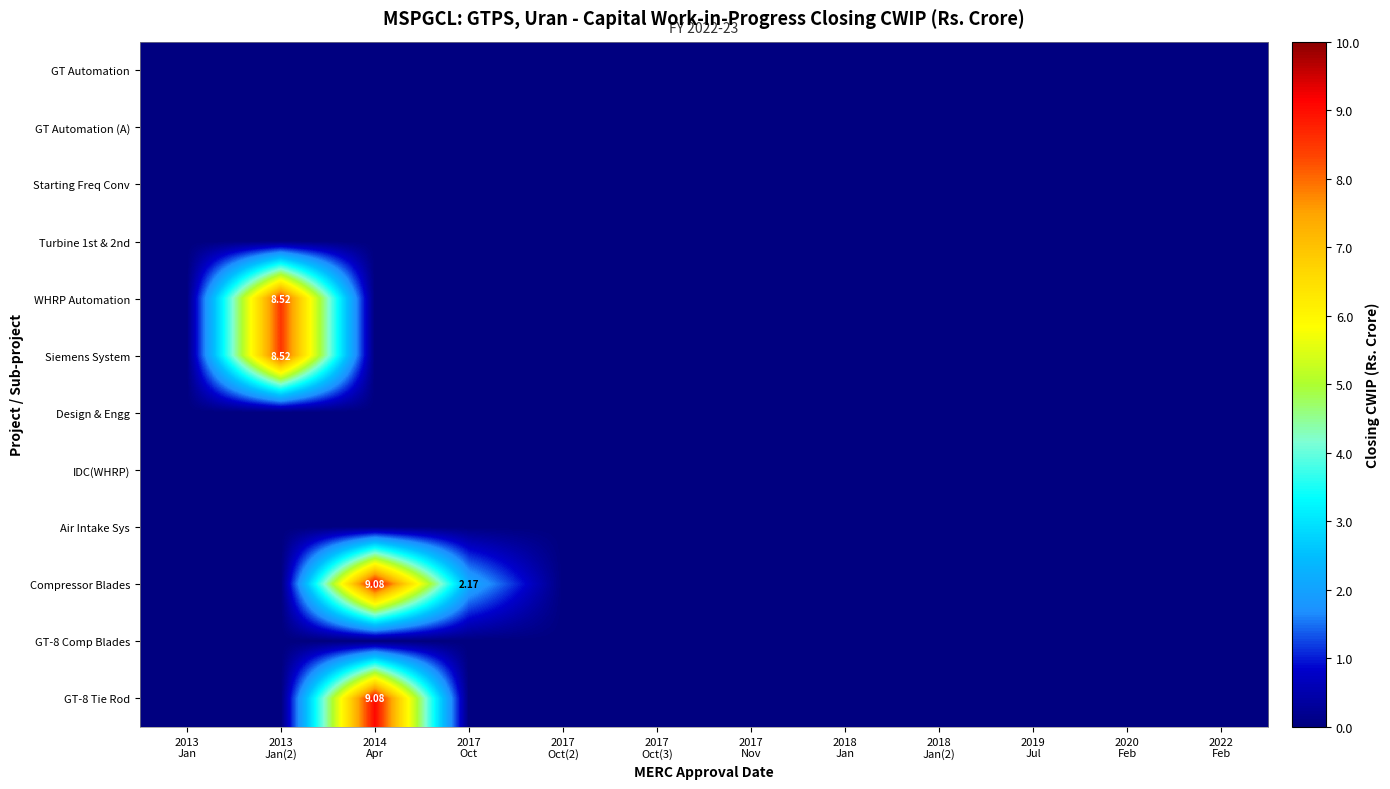

What is the maximum value for Siemens System?

8.5